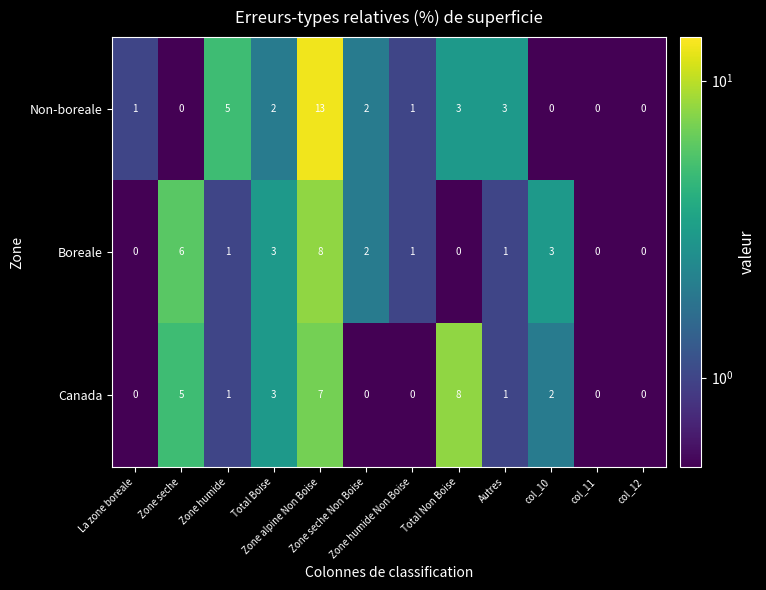

Which series has the widest spread of values?

Non-boreale